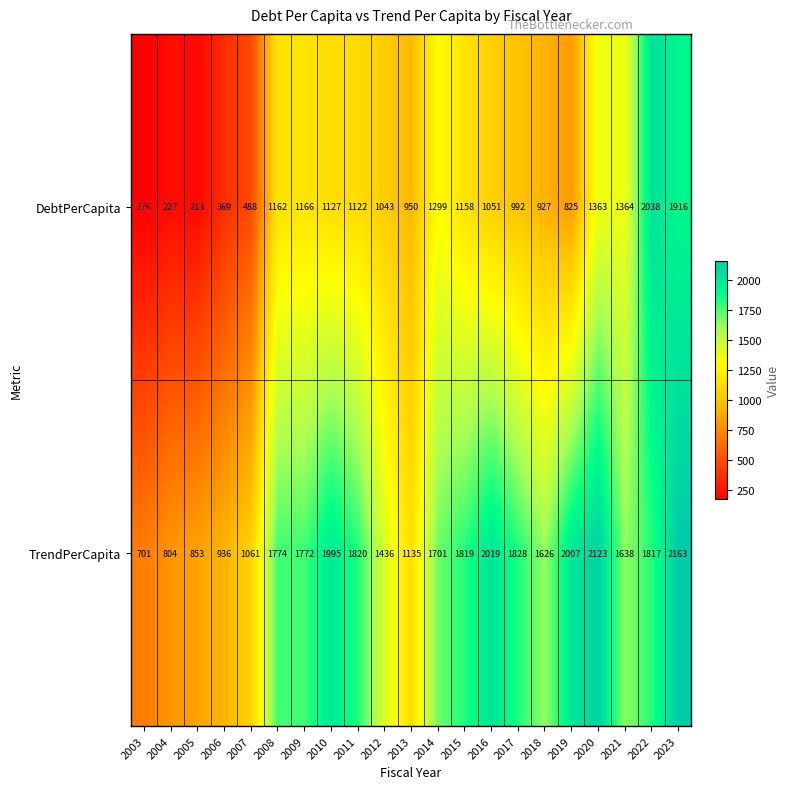

What is the difference between the highest and lowest values at 2008?

612